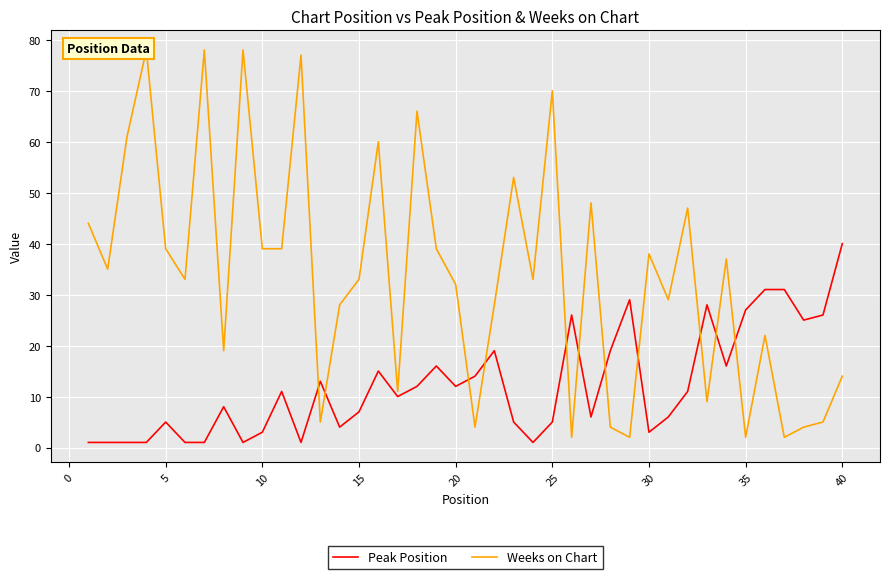

How many data points does each series have?

40